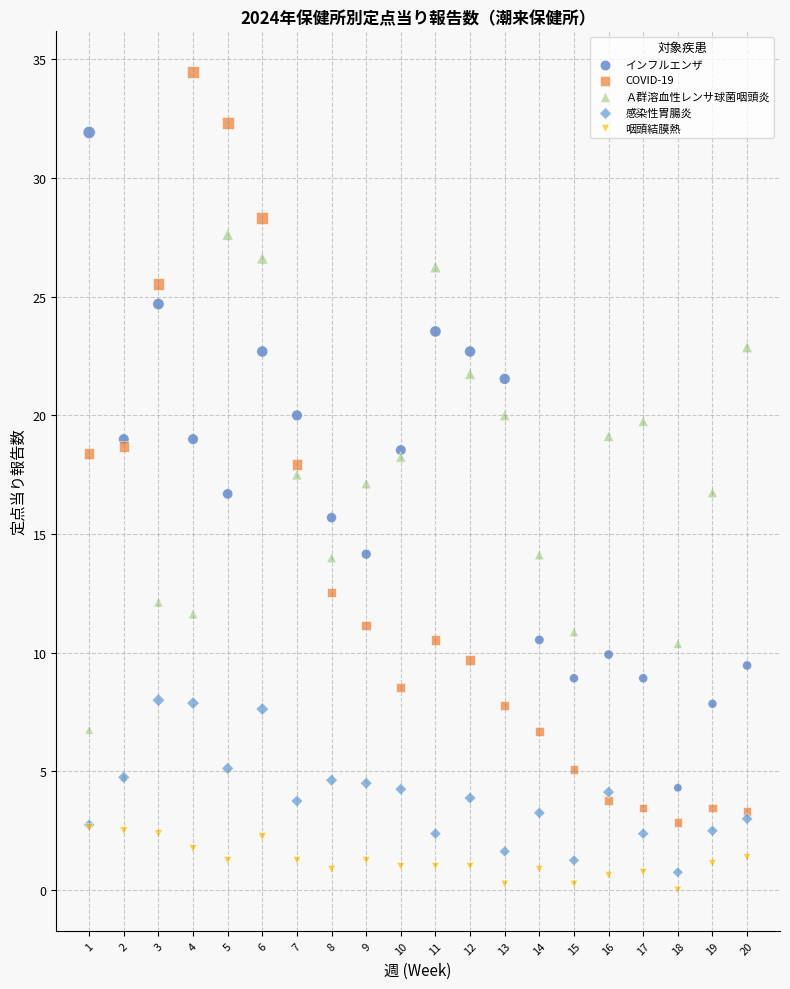

What are all the series names shown in the legend?

インフルエンザ, COVID-19, Ａ群溶血性レンサ球菌咽頭炎, 感染性胃腸炎, 咽頭結膜熱